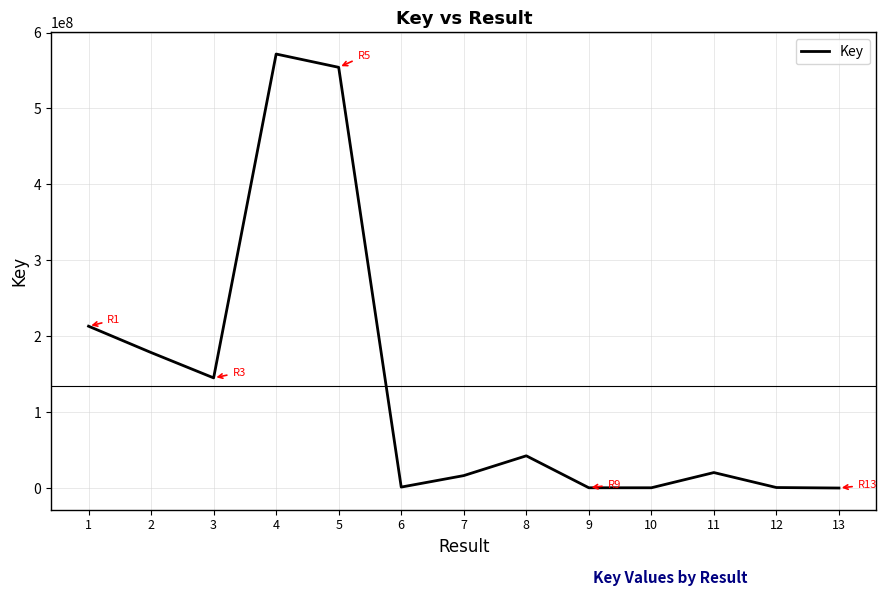

True or false: the data shows 330584 at 10.

True